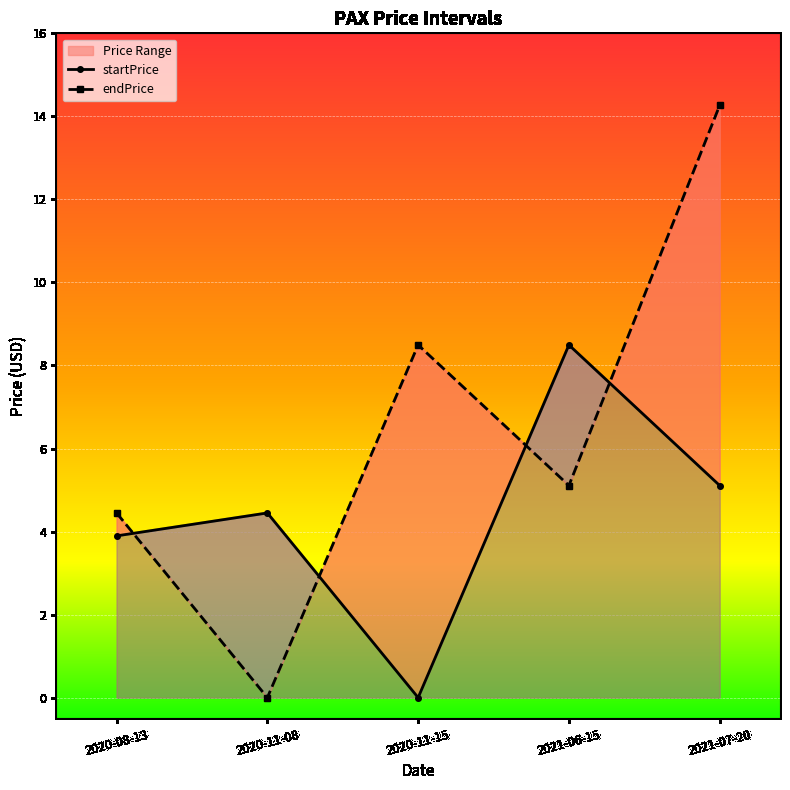

Reading left to right, extract all data points from this chart.

startPrice: 2020-08-13=3.9	2020-11-08=4.4	2020-11-15=0.0	2021-06-15=8.5	2021-07-20=5.1
endPrice: 2020-08-13=4.4	2020-11-08=0.0	2020-11-15=8.5	2021-06-15=5.1	2021-07-20=14.3